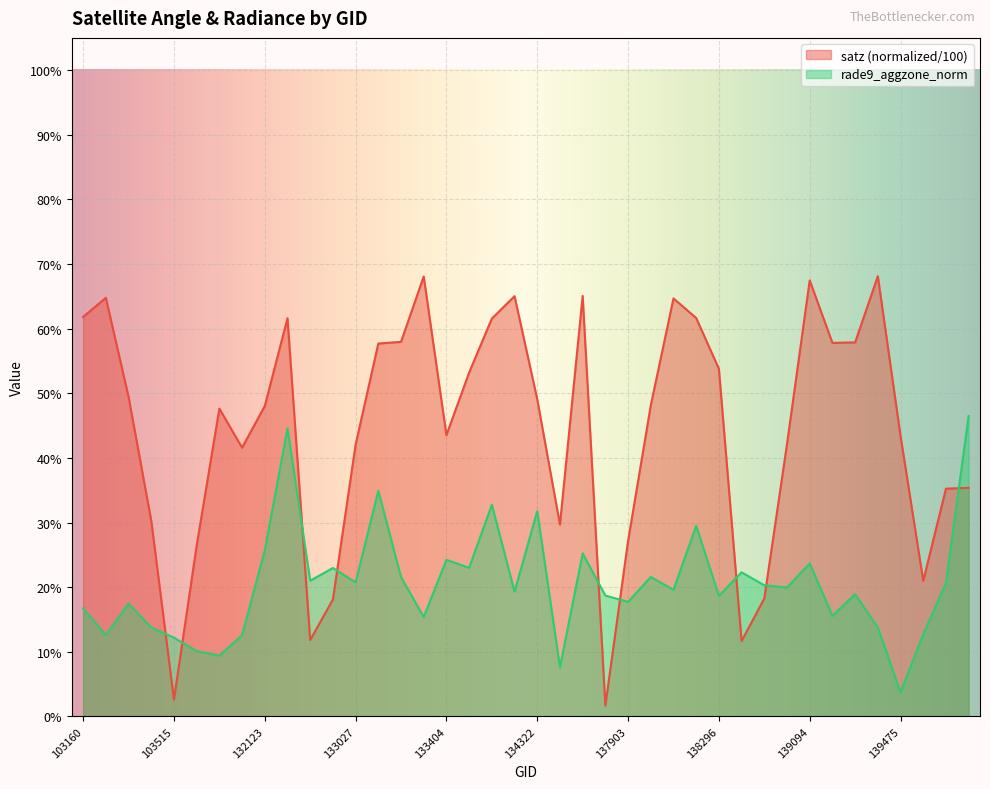

Rank the series by their average value, from lowest to highest.

rade9_aggzone_norm, satz (normalized/100)